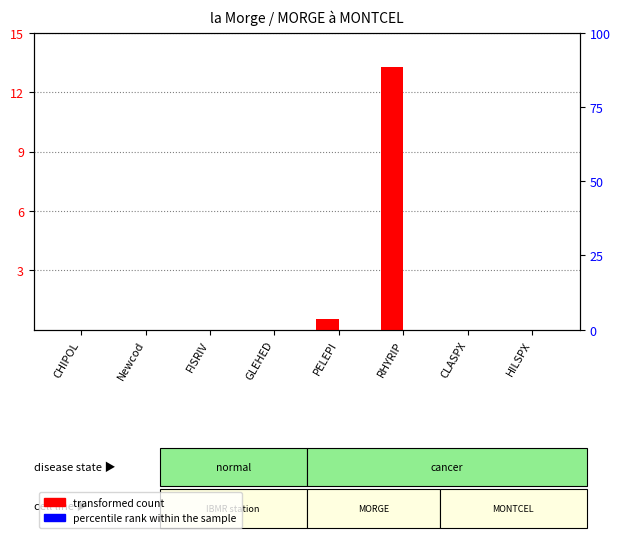

What is the difference between the maximum and minimum values in the transformed count series?

13.2